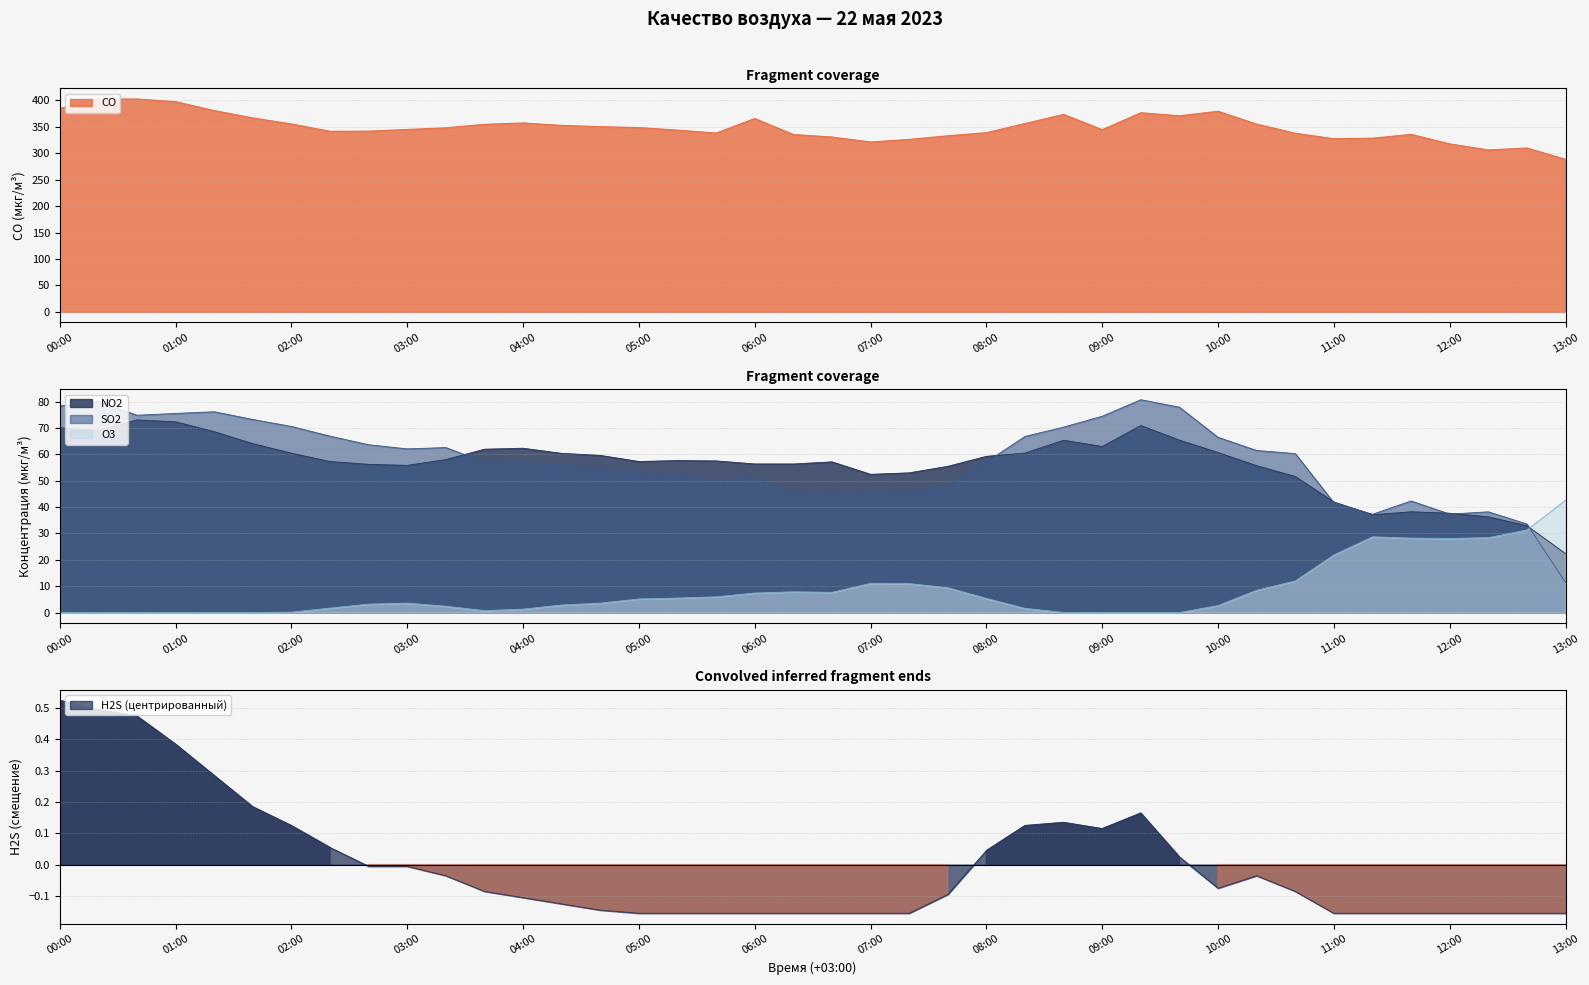

True or false: H2S and NO2 cross at least once.

False